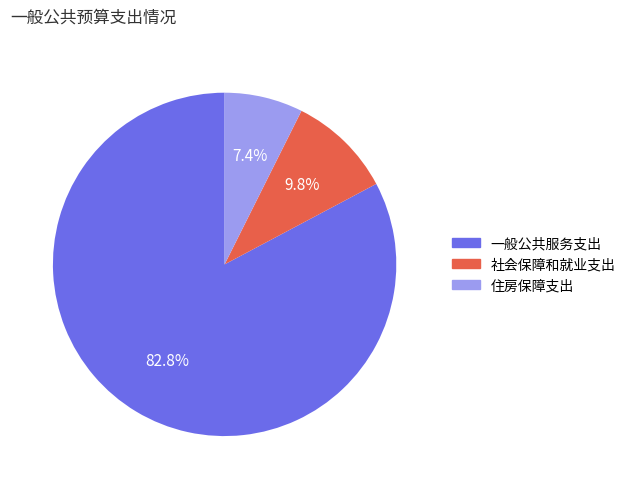

True or false: 社会保障和就业支出 accounts for 17% of the total.

False